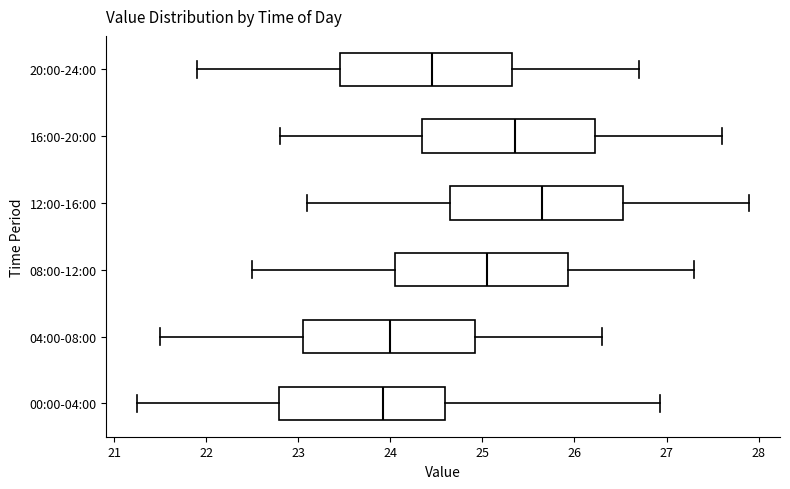

Where does the right whisker of the box for 00:00-04:00 end on the x-axis? The values are not printed on the chart, so give them approximately, as read against the axis.

26.9